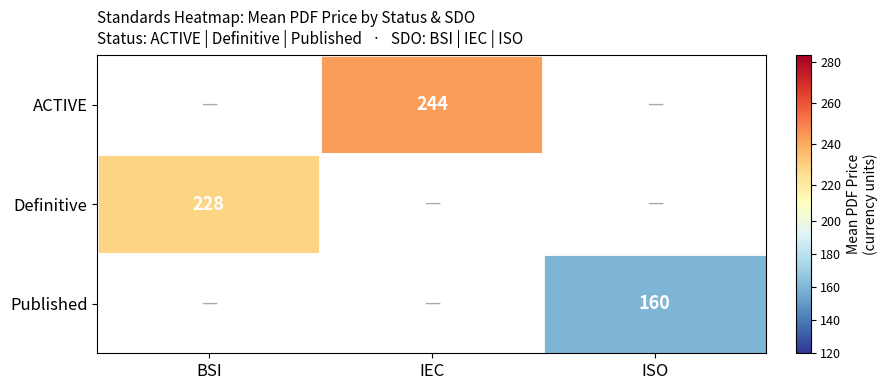

Between ISO and IEC, which is larger?

IEC